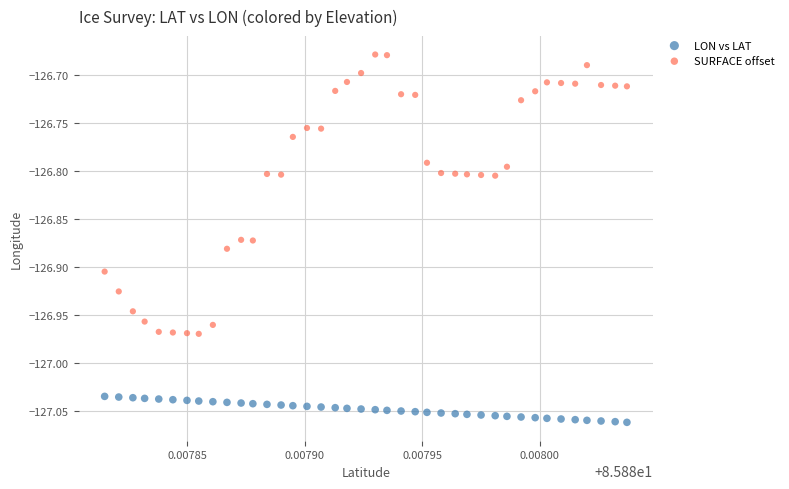

Which series reaches the maximum Y coordinate?

SURFACE offset